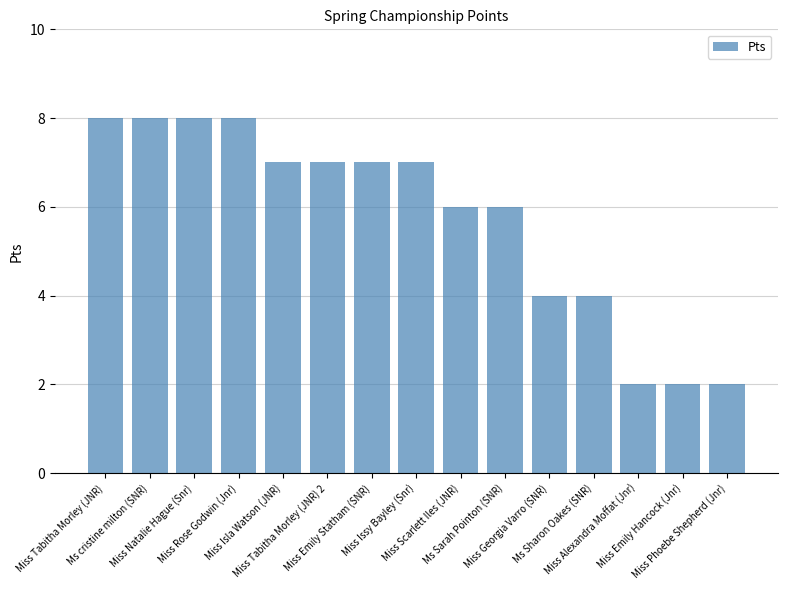

What position from the right is Ms cristine milton (SNR)?

14